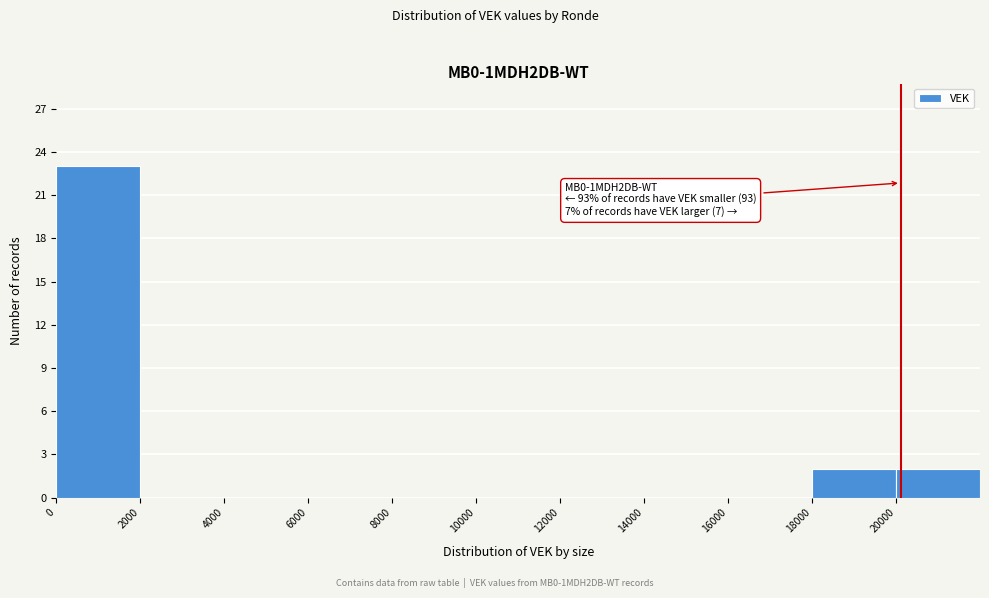

Over which range of the x-axis is the bar tallest?

0 to 2000